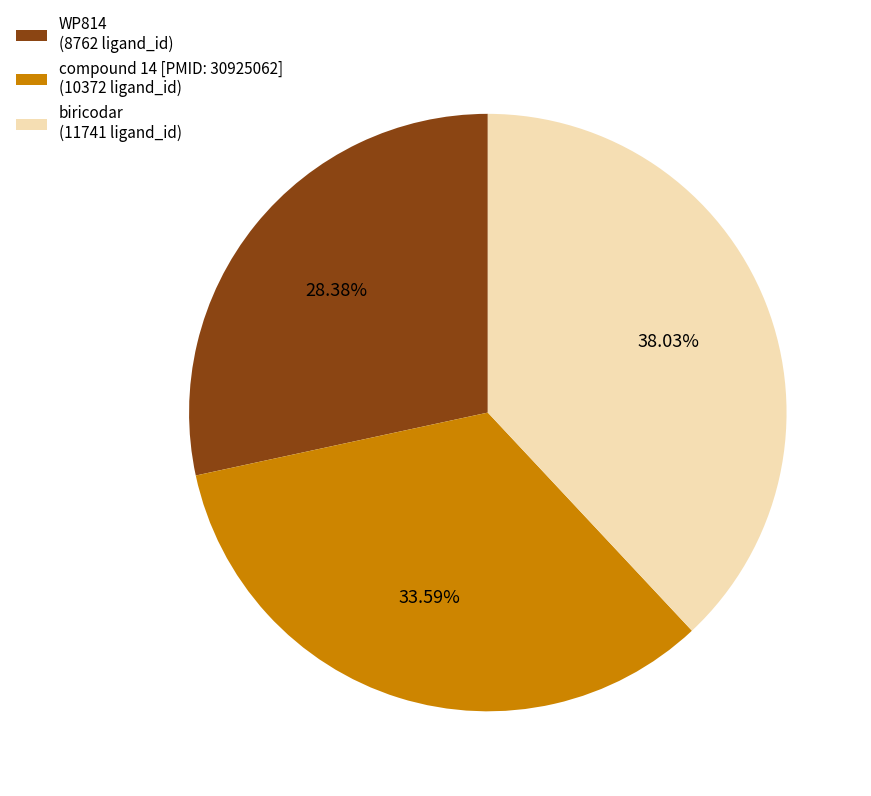

Count the number of slices in the pie.

3